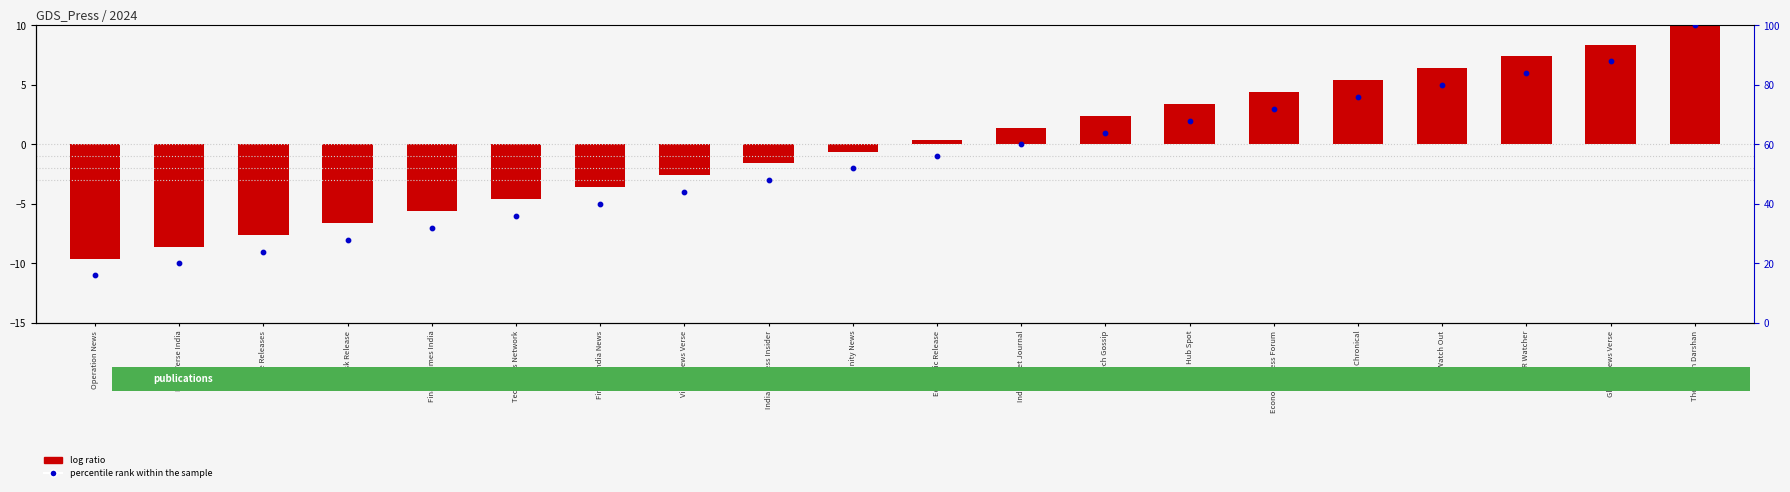

At which category is the sum across all series the highest?

The Indian Darshan